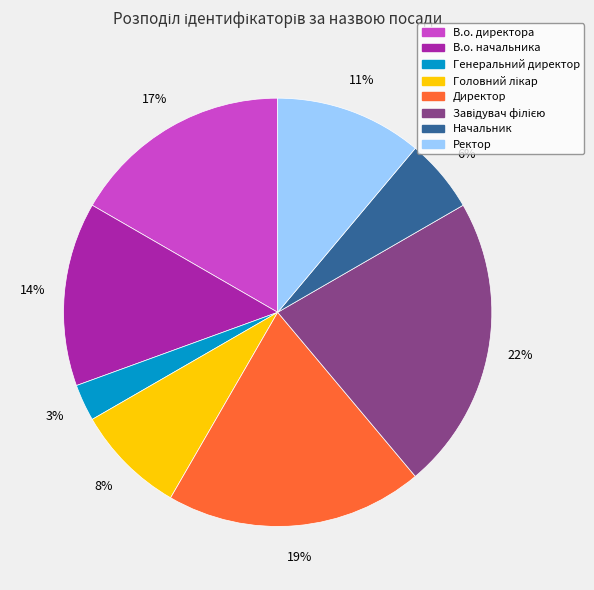

Count the number of slices in the pie.

8